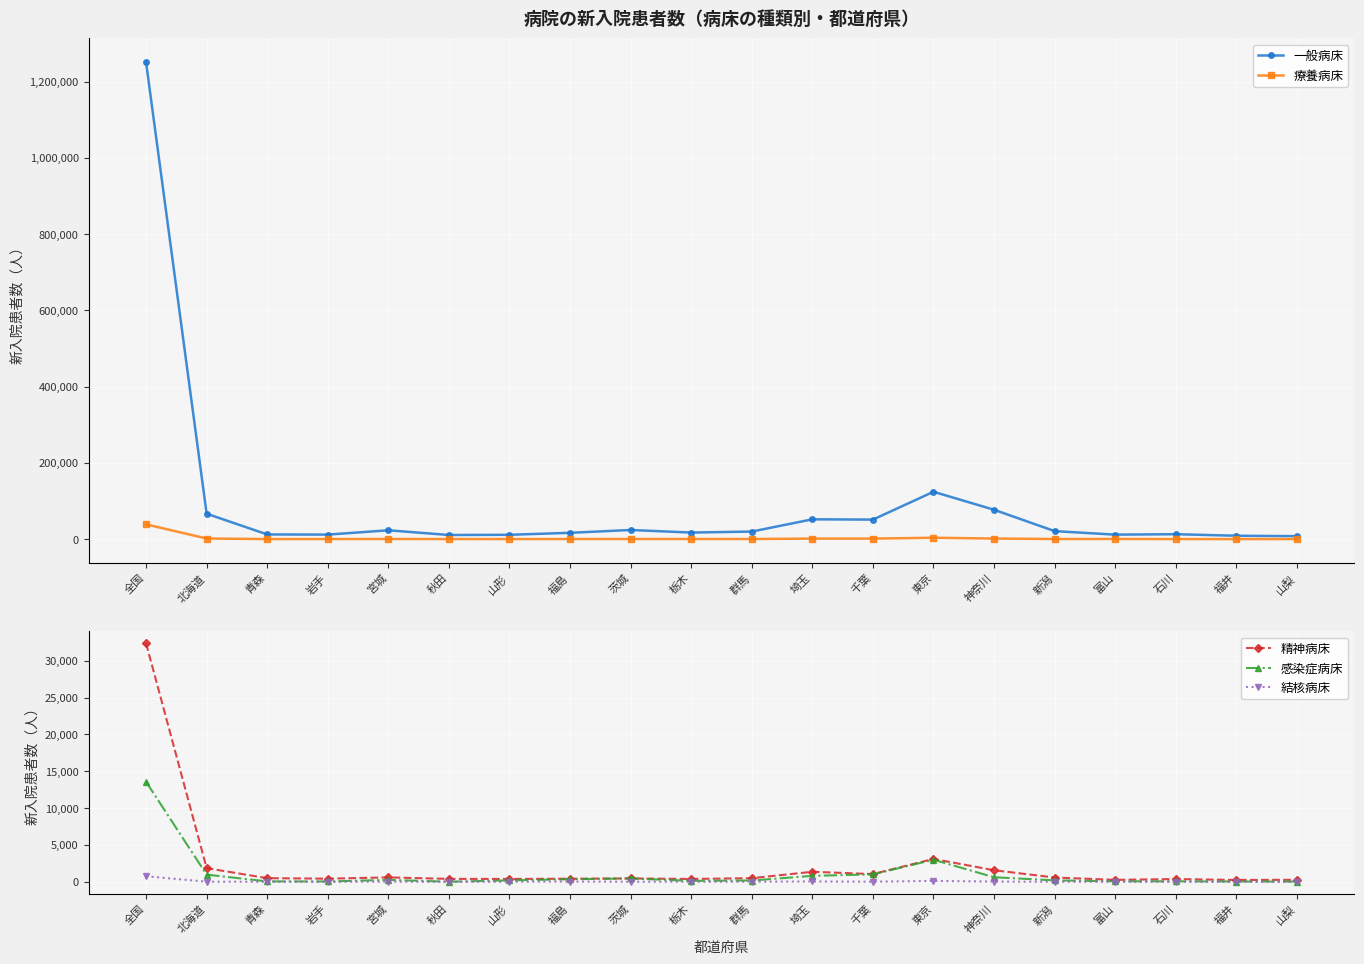

What value does the 療養病床 series have at 宮城, to the nearest 50?

400